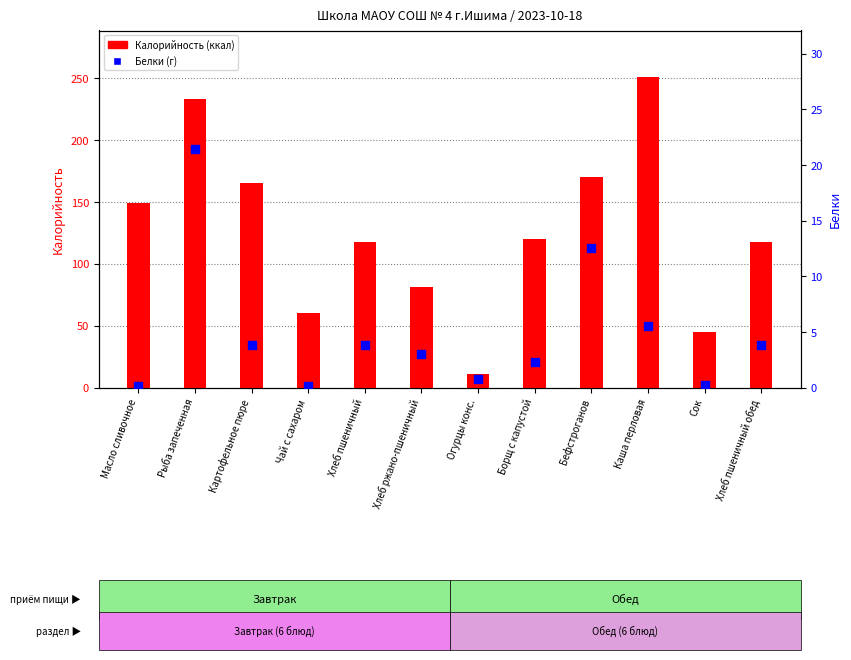

What are all the series names shown in the legend?

Калорийность (ккал), Белки (г)